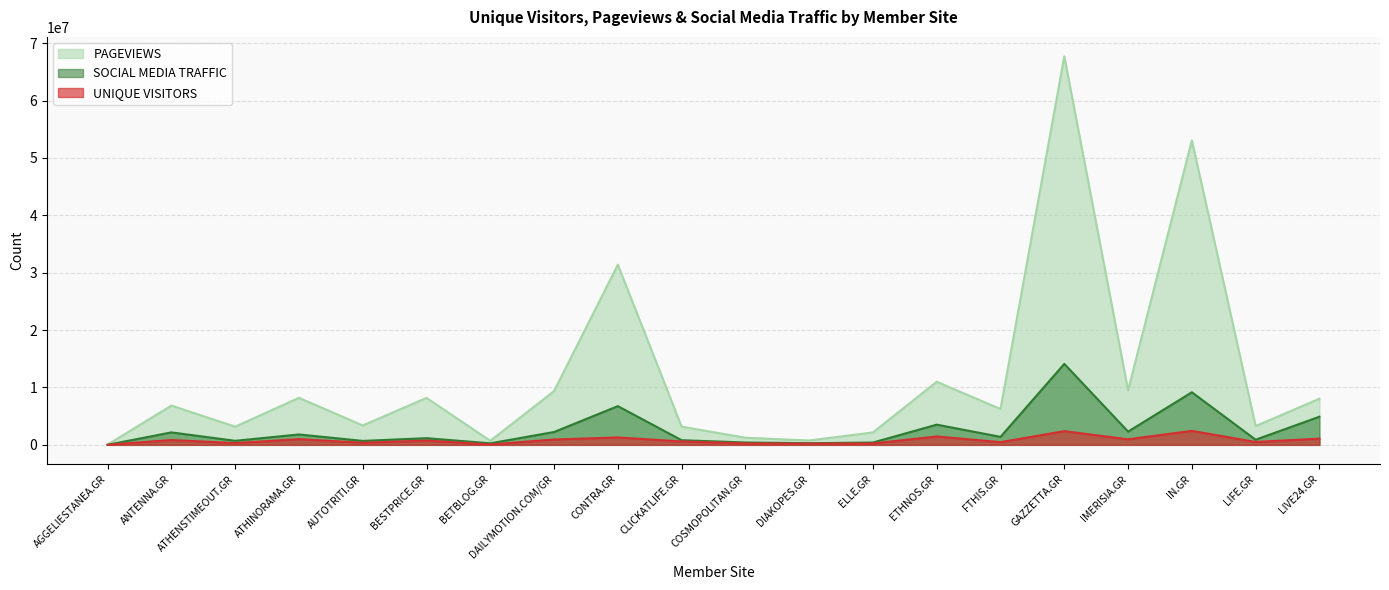

True or false: PAGEVIEWS and SOCIAL MEDIA TRAFFIC intersect in this chart.

False